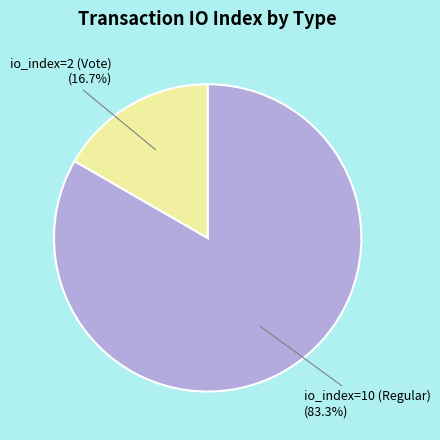

How many segments does this pie chart have?

2